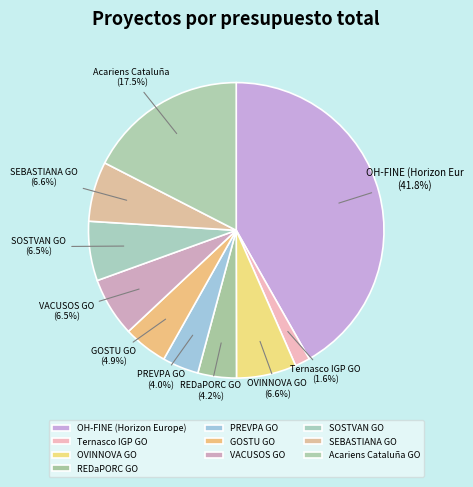

Combined, what portion of the pie is REDaPORC GO and PREVPA GO?

8.2%